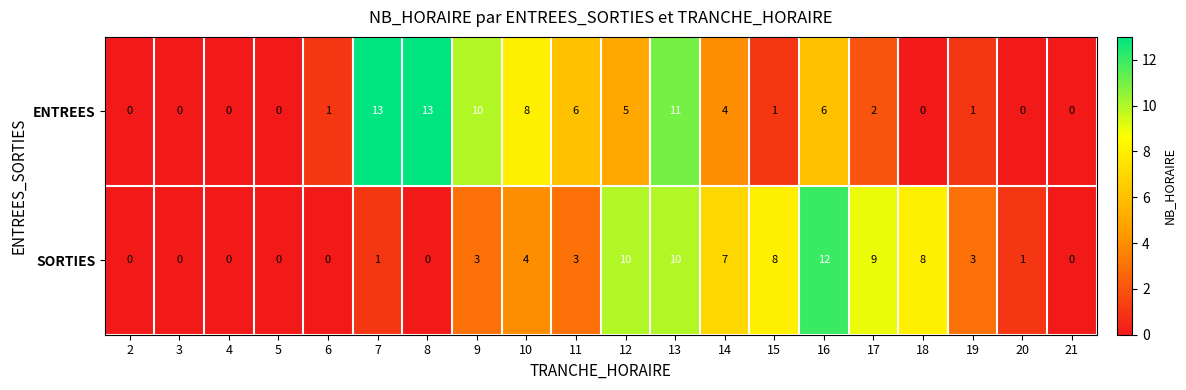

List the series in order of their overall mean, lowest first.

SORTIES, ENTREES